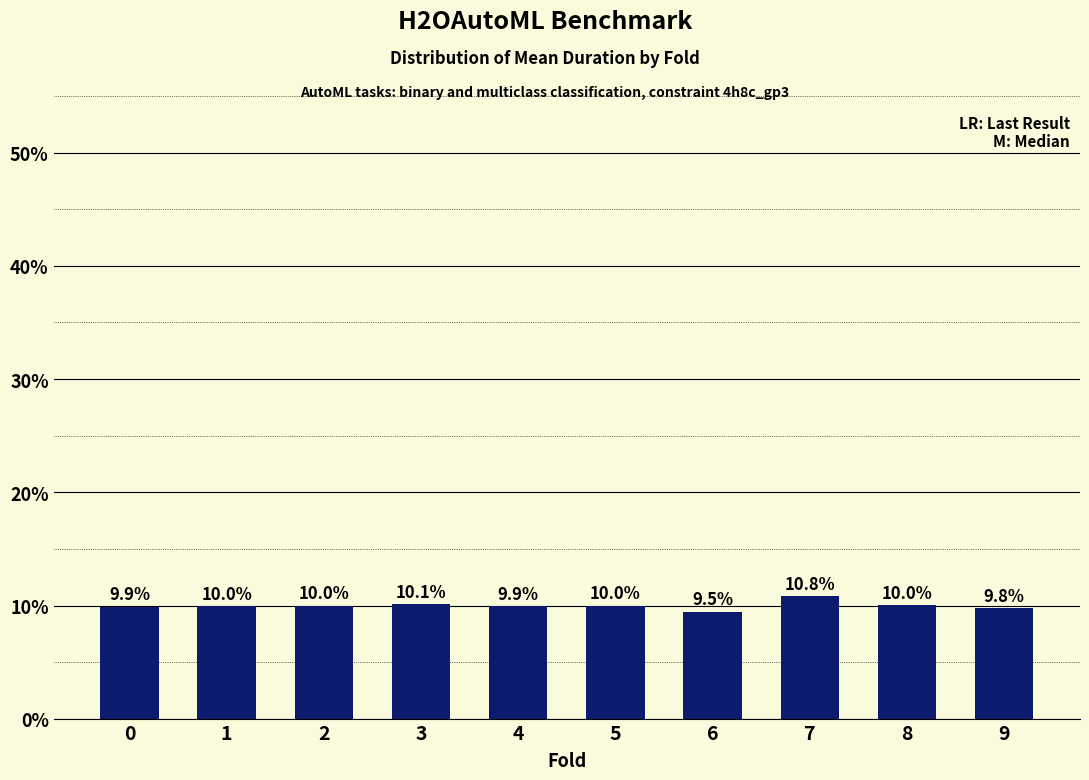

Where is the data nearest to the value 10?

5